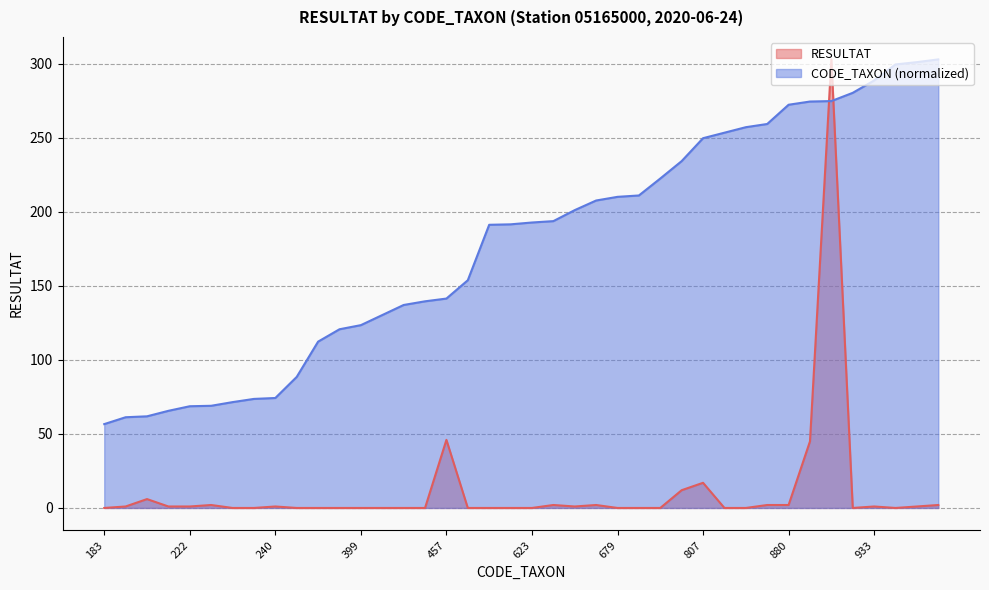

List the series in order of their peak value, highest first.

RESULTAT, CODE_TAXON